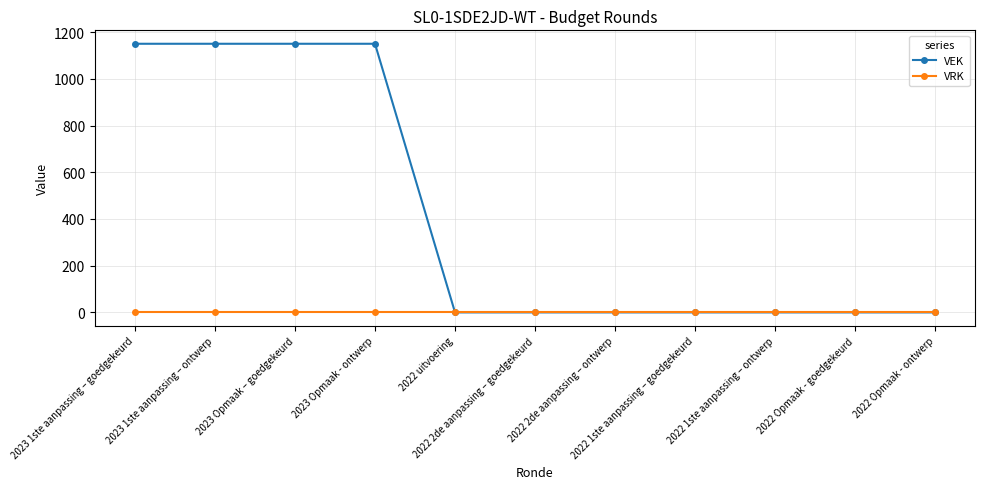

Which series has the largest range (max minus min)?

VEK